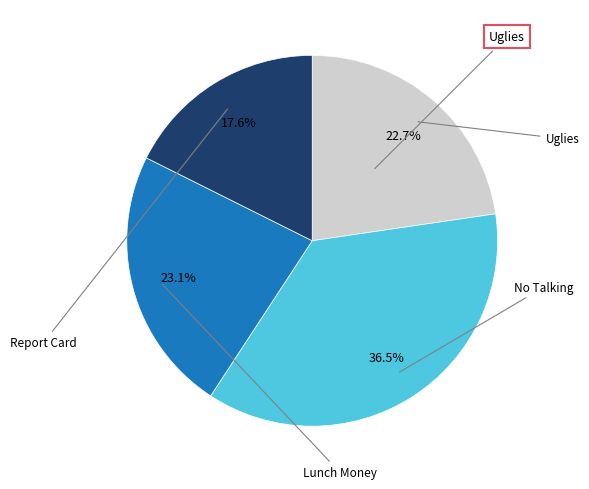

Is there a majority slice in this chart?

No